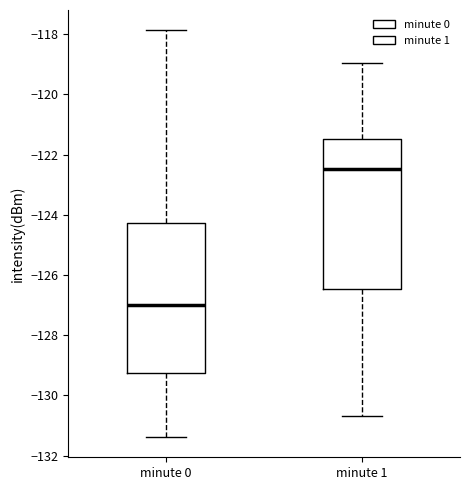

Reading left to right, read every box against the y-axis: the position of its median line, the range the box covers, and the ends of its whiskers. The values are not printed on the chart, so give them approximately, as read against the axis.

minute 0: median -127.0, box -129.2 to -124.2, whiskers -131.4 to -117.8
minute 1: median -122.4, box -126.4 to -121.4, whiskers -130.6 to -119.0